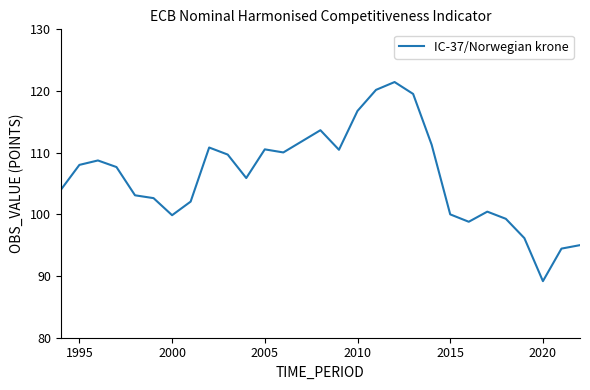

What is the minimum value shown in the chart?

89.2